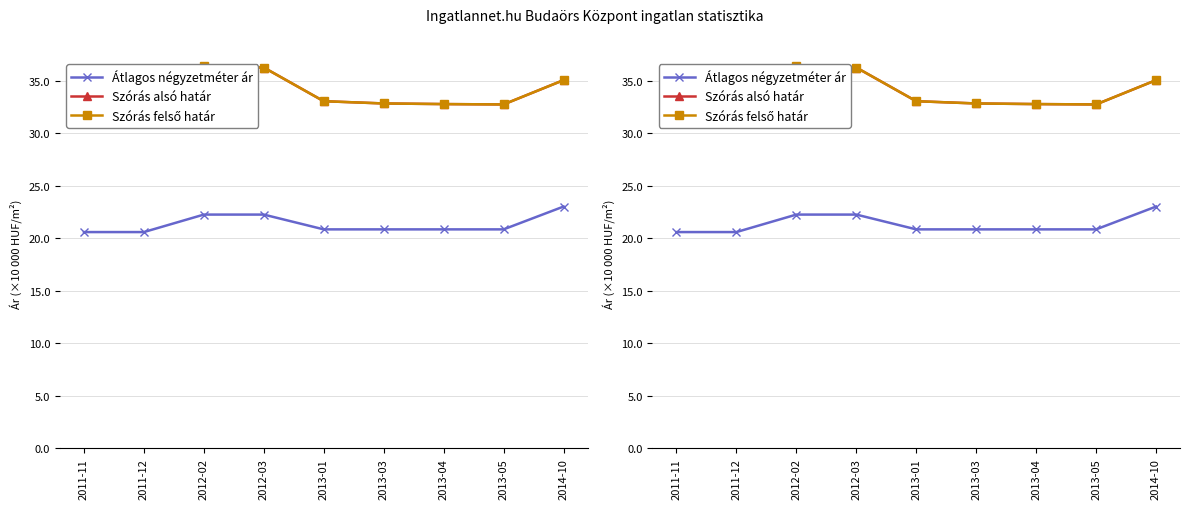

How many lines are shown in the chart?

3